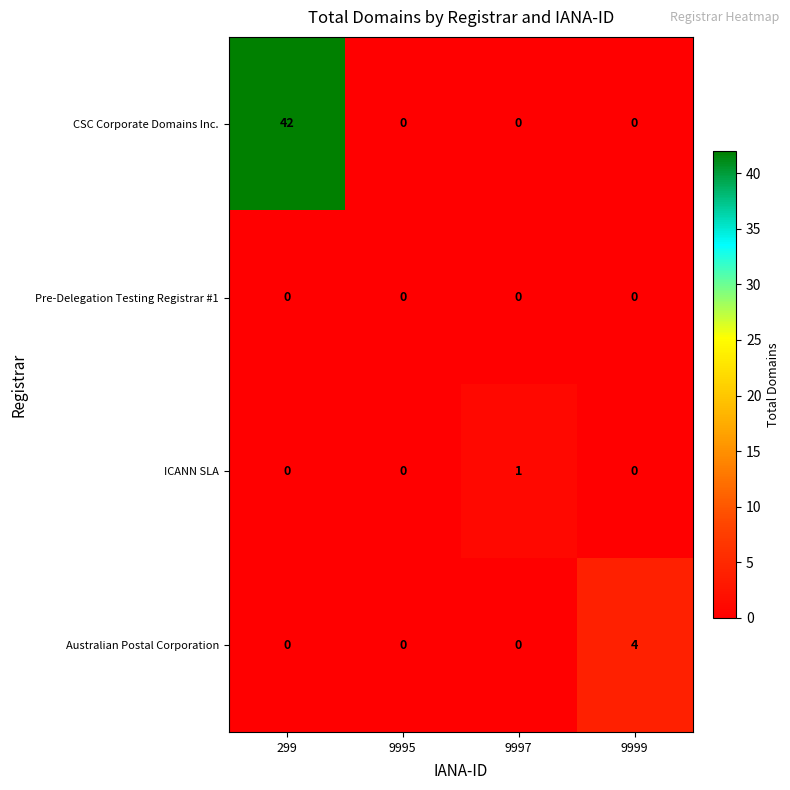

What is the maximum value shown in the chart?

42